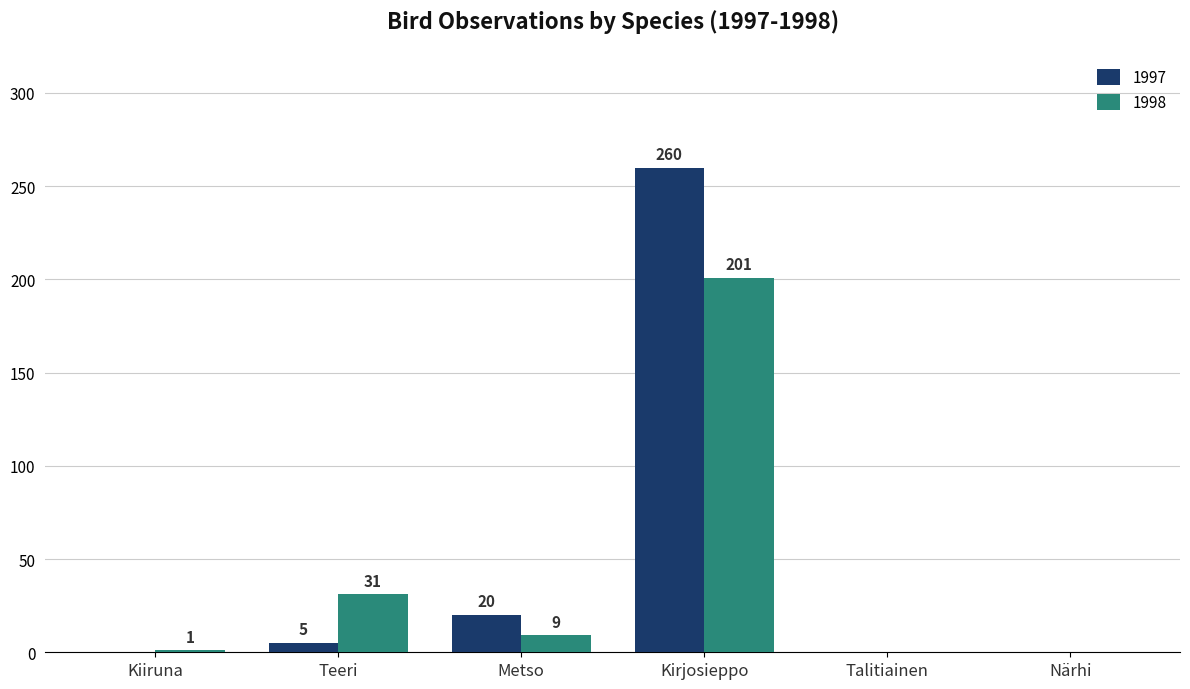

Between Metso and Talitiainen, which series saw the biggest shift?

1997